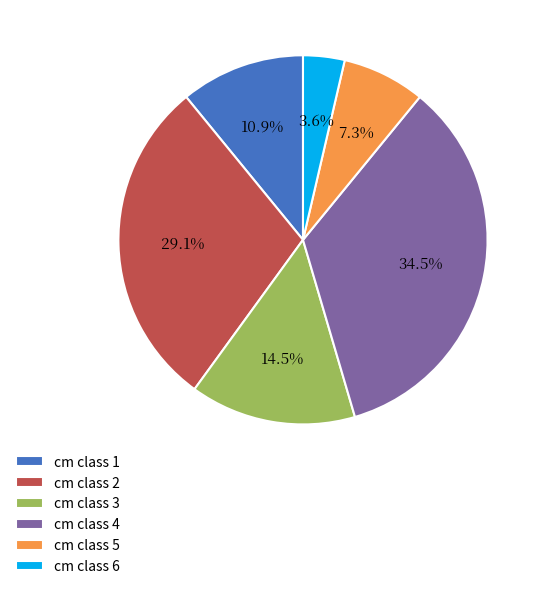

Which slice is the smallest?

cm class 6